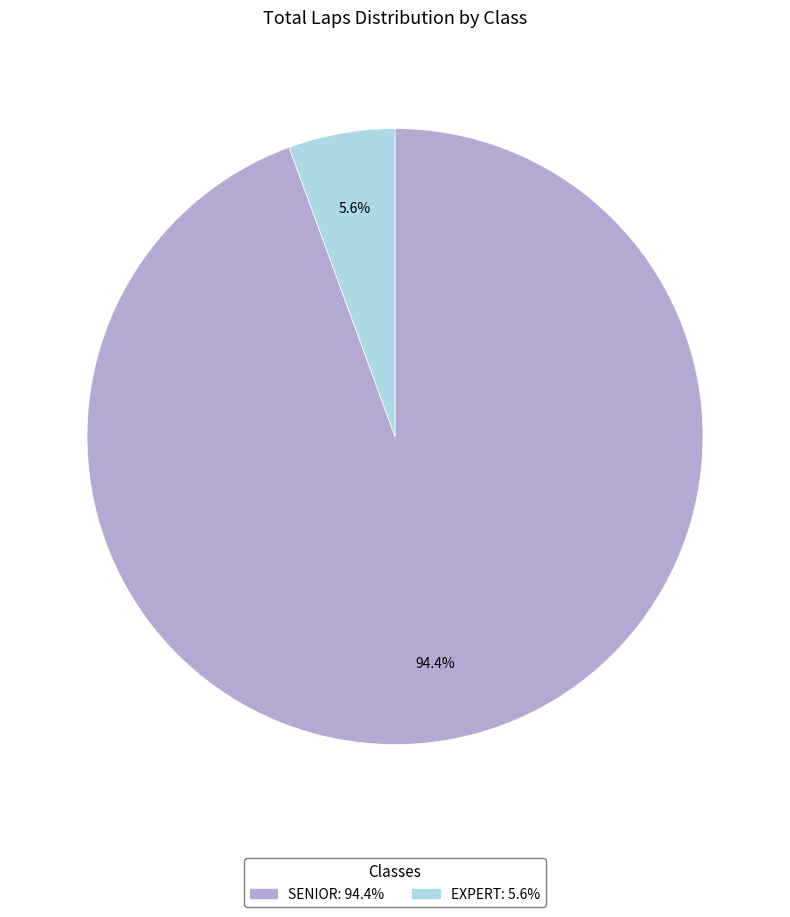

True or false: 8 accounts for 5% of the total.

True